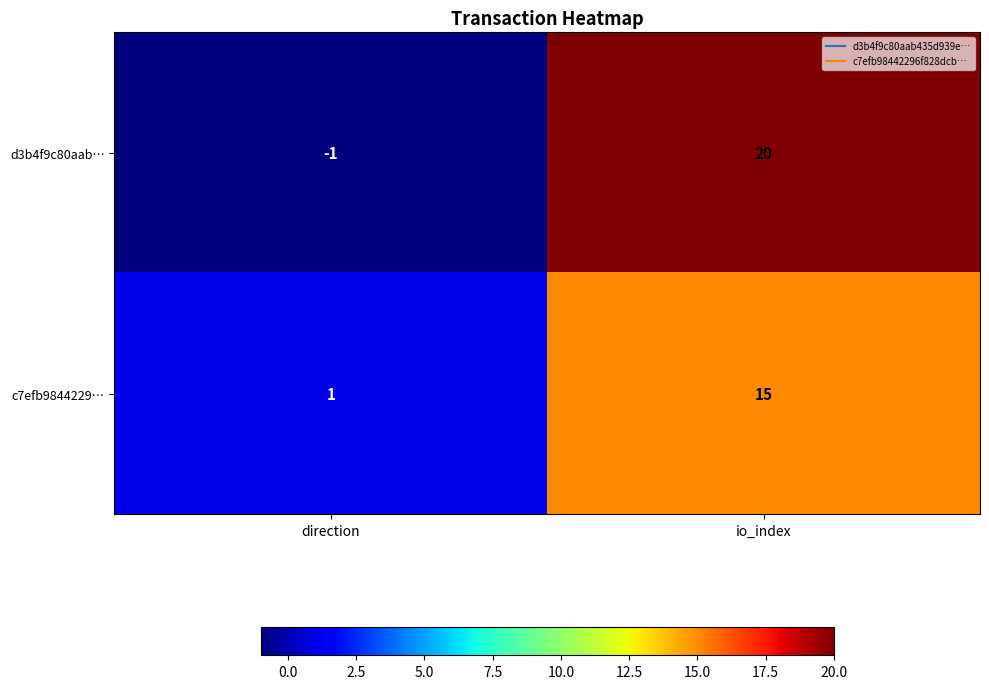

What is the difference between the highest and lowest values at io_index?

5